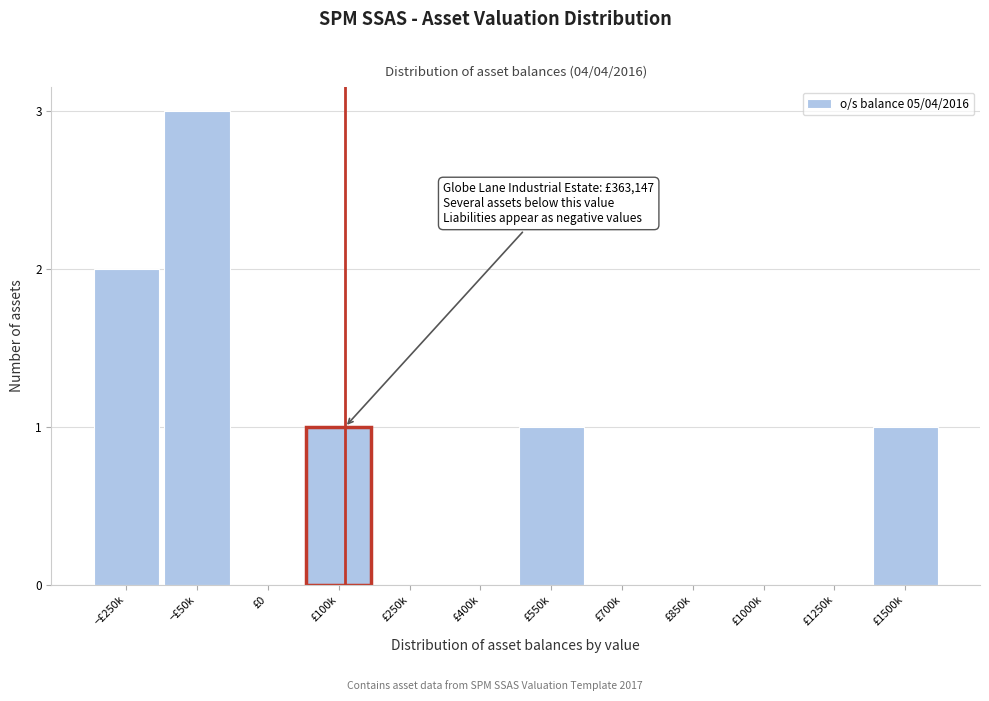

Reading left to right, list all the values displayed in this chart.

−£250k=2	−£50k=3	£0=0	£100k=1	£250k=0	£400k=0	£550k=1	£700k=0	£850k=0	£1000k=0	£1250k=0	£1500k=1